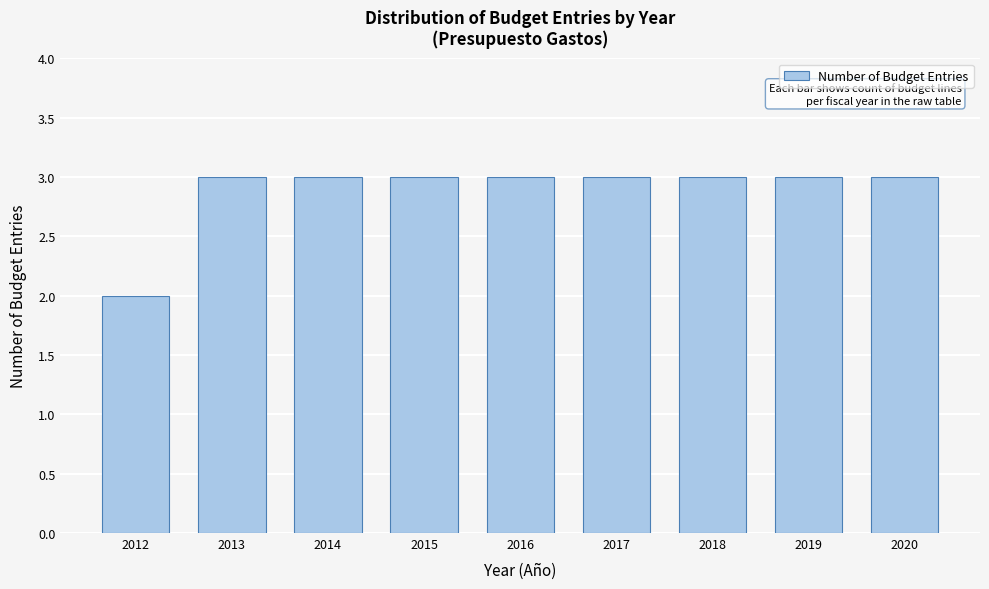

Reading left to right, list all the values displayed in this chart.

2	3	3	3	3	3	3	3	3